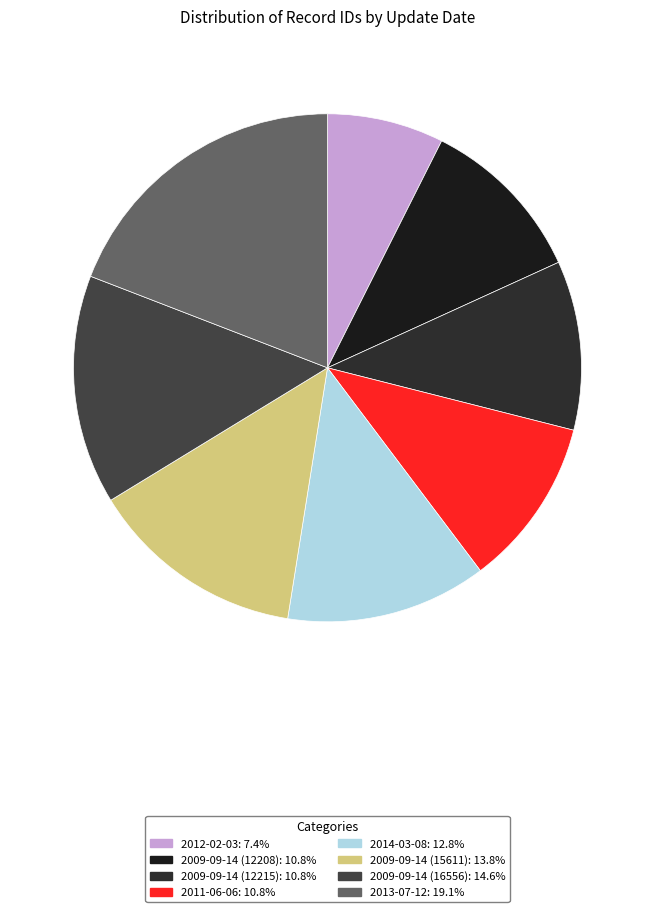

To the nearest percent, what is the average slice percentage?

12%